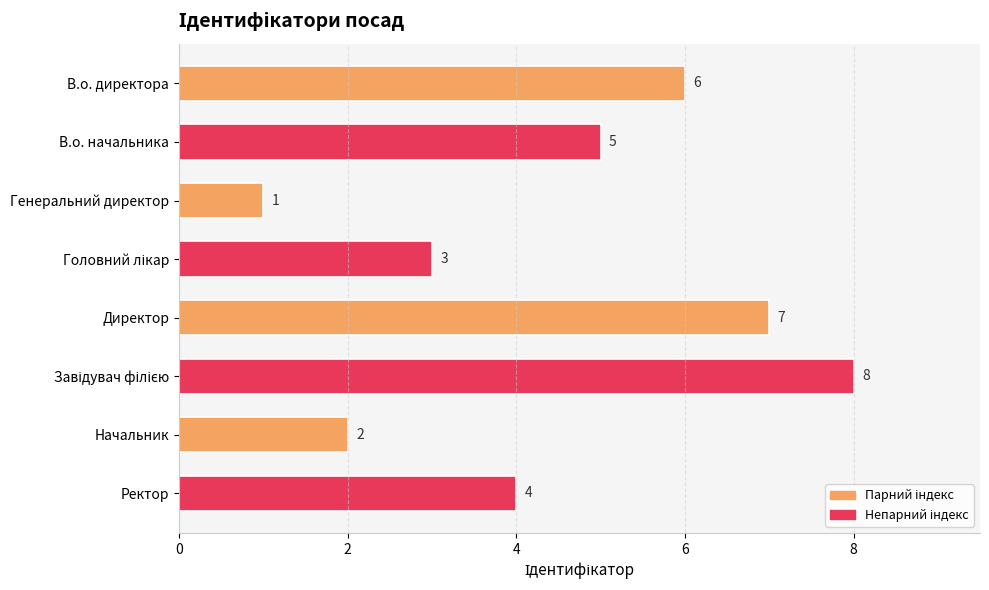

What is the sum of all values?

36